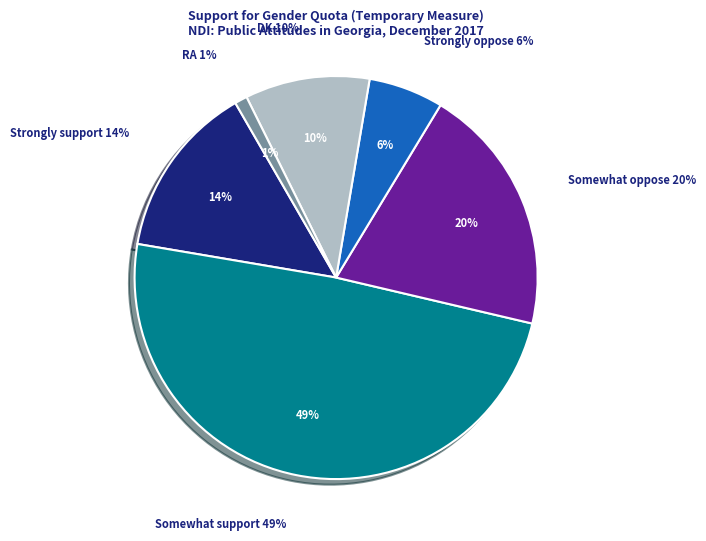

Which slice is the smallest?

RA